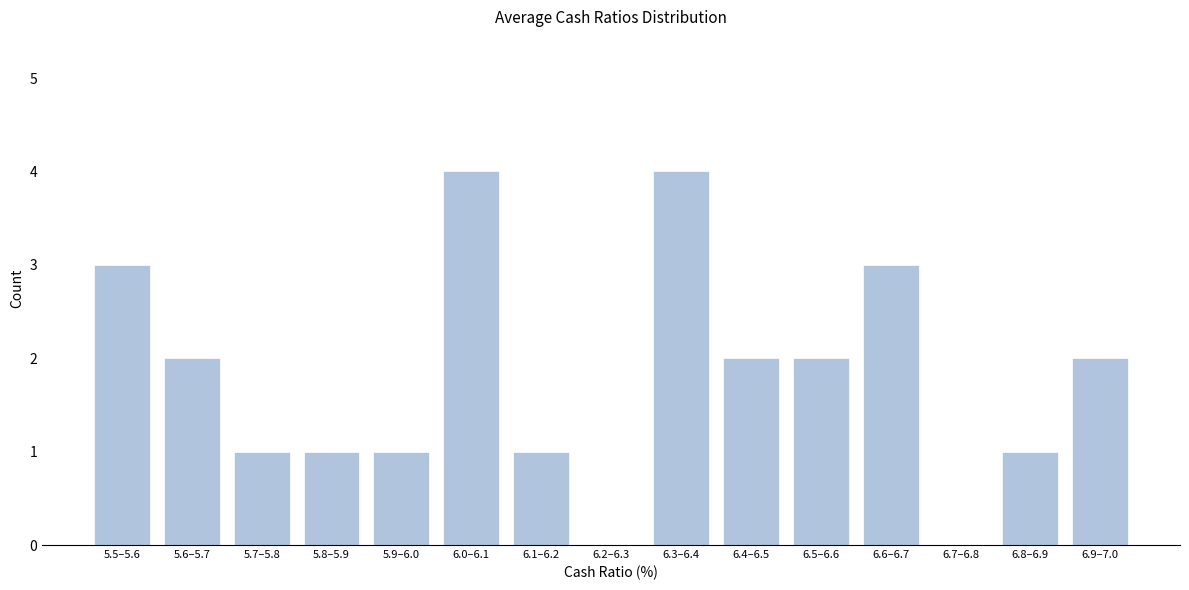

Reading left to right, transcribe all the data shown in this chart.

5.5–5.6=3	5.6–5.7=2	5.7–5.8=1	5.8–5.9=1	5.9–6.0=1	6.0–6.1=4	6.1–6.2=1	6.2–6.3=0	6.3–6.4=4	6.4–6.5=2	6.5–6.6=2	6.6–6.7=3	6.7–6.8=0	6.8–6.9=1	6.9–7.0=2